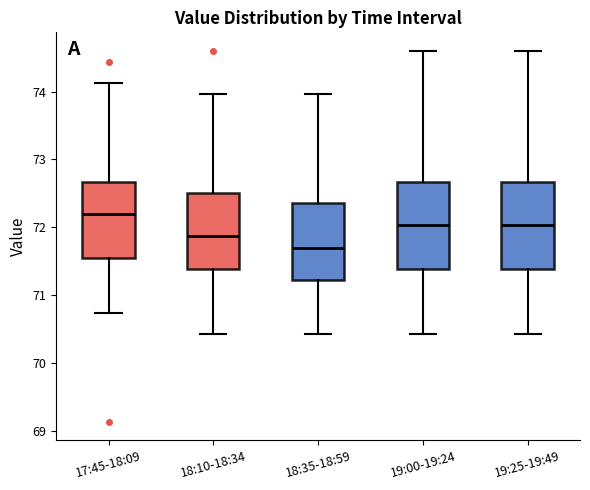

Reading left to right, transcribe this box plot: for each box, give where its median line is, the range the box spans, and where its two whiskers end, as read against the y-axis. The values are not printed on the chart, so give them approximately, as read against the axis.

17:45-18:09: median 72.2, box 71.5 to 72.7, whiskers 70.7 to 74.1
18:10-18:34: median 71.9, box 71.4 to 72.5, whiskers 70.4 to 74.0
18:35-18:59: median 71.7, box 71.2 to 72.4, whiskers 70.4 to 74.0
19:00-19:24: median 72.0, box 71.4 to 72.7, whiskers 70.4 to 74.6
19:25-19:49: median 72.0, box 71.4 to 72.7, whiskers 70.4 to 74.6